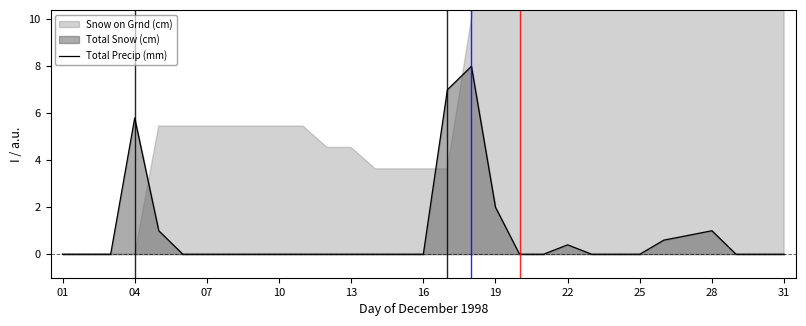

The Total Precip (mm) series shows 3.0 at 31. True or false?

False